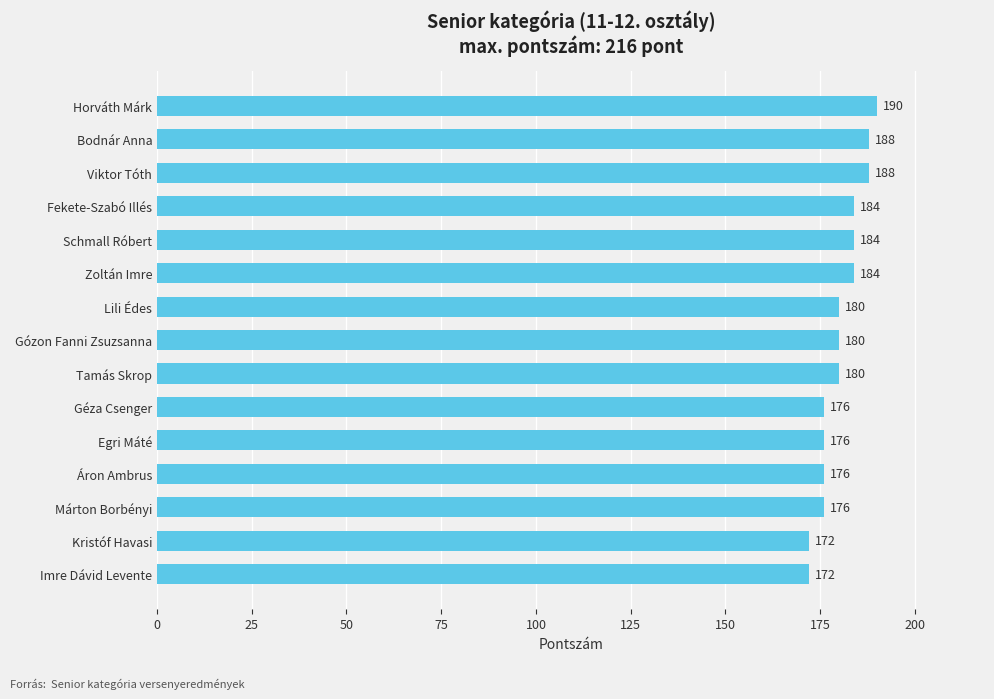

True or false: the data shows 176 at Márton Borbényi.

True